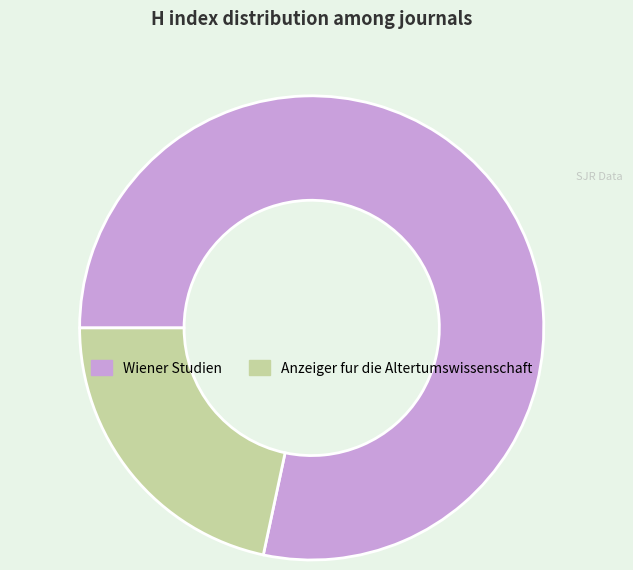

Does Wiener Studien account for over 50% of the chart?

Yes